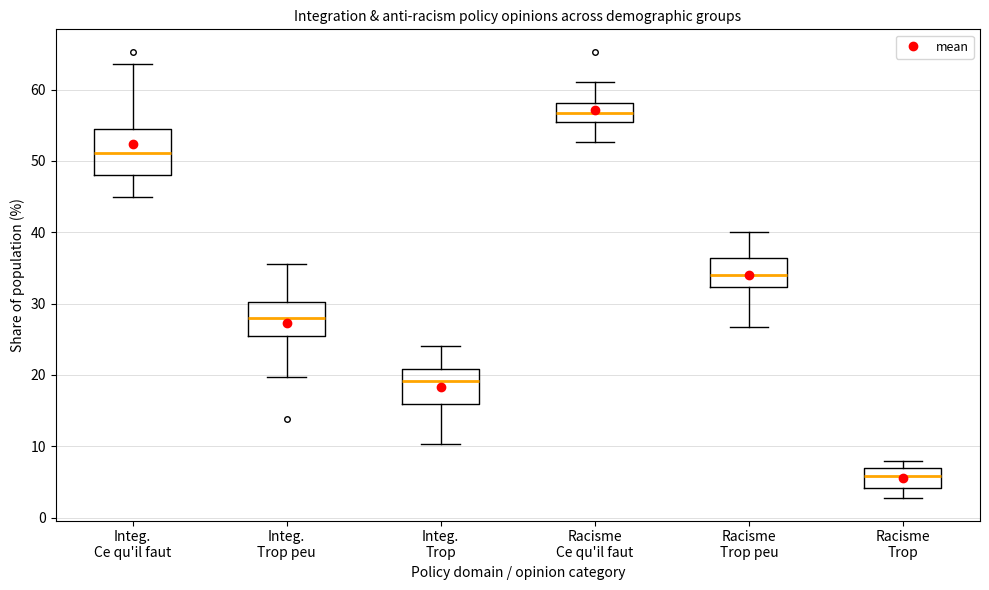

Which box has the highest median line?

Racisme Ce qu'il faut